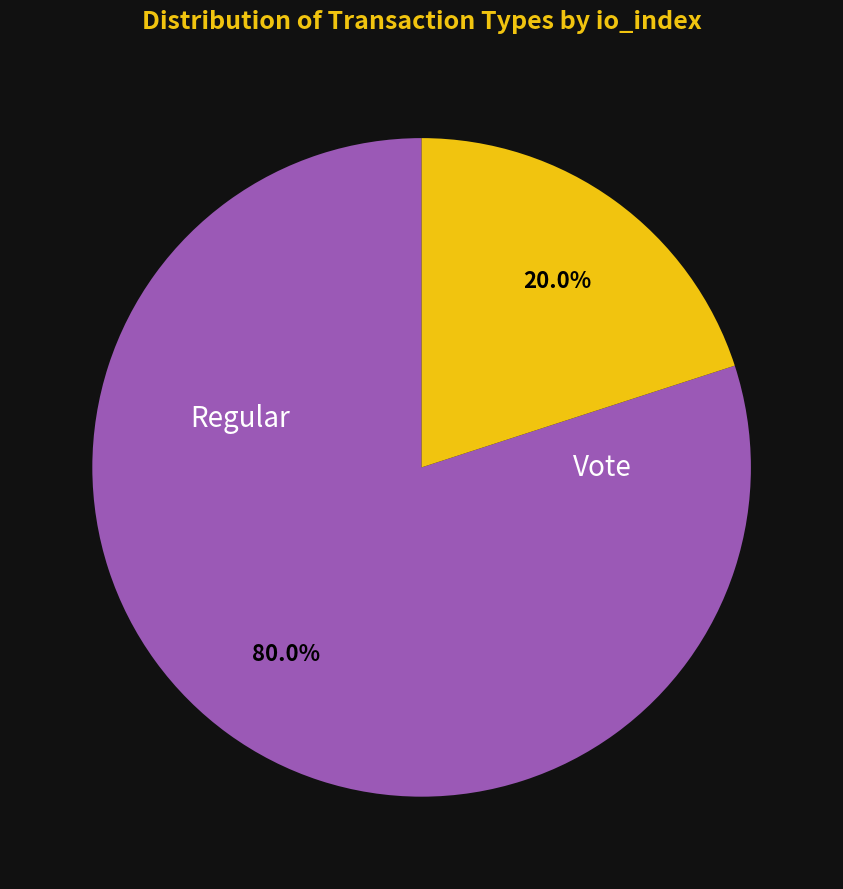

Which slice is the smallest?

Vote